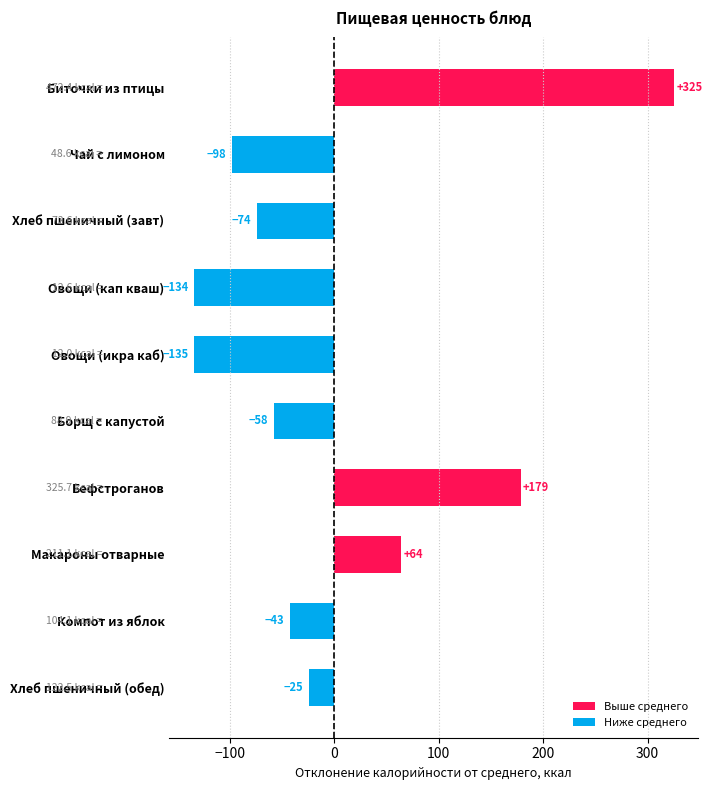

Which has a higher value, Хлеб пшеничный (завт) or Хлеб пшеничный (обед)?

Хлеб пшеничный (обед)